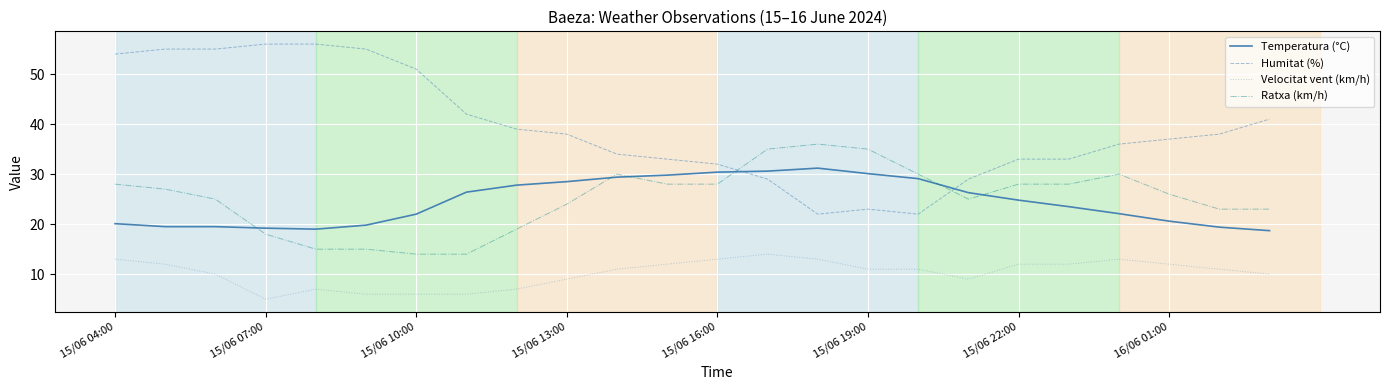

Rank the series by their maximum value, from lowest to highest.

Velocitat vent (km/h), Temperatura (°C), Ratxa (km/h), Humitat (%)